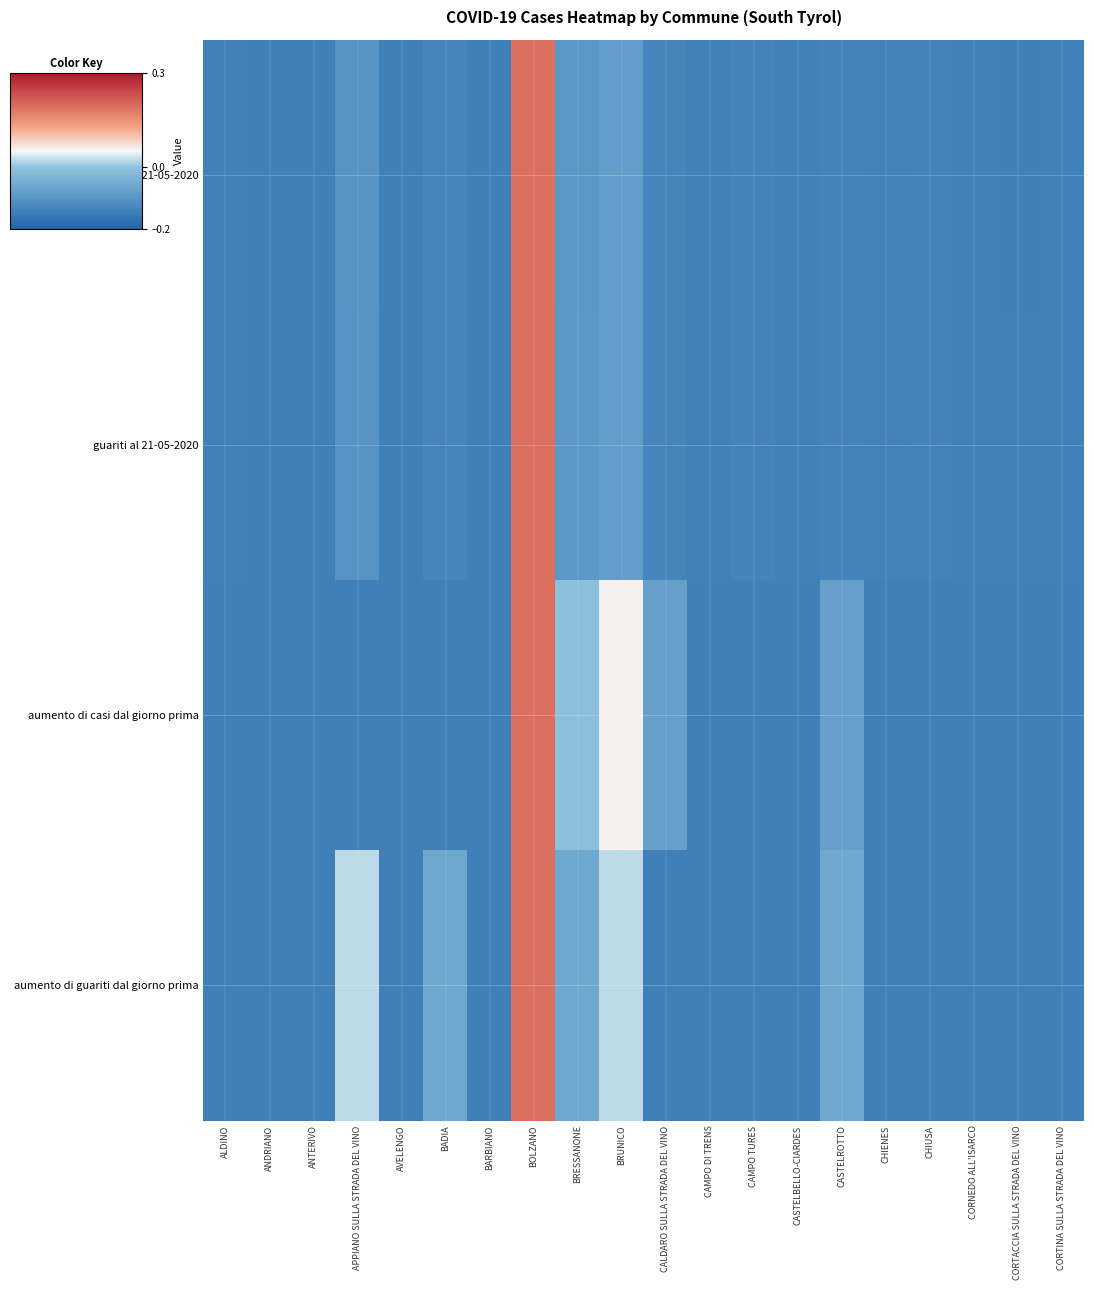

How many categories are shown in the chart?

20